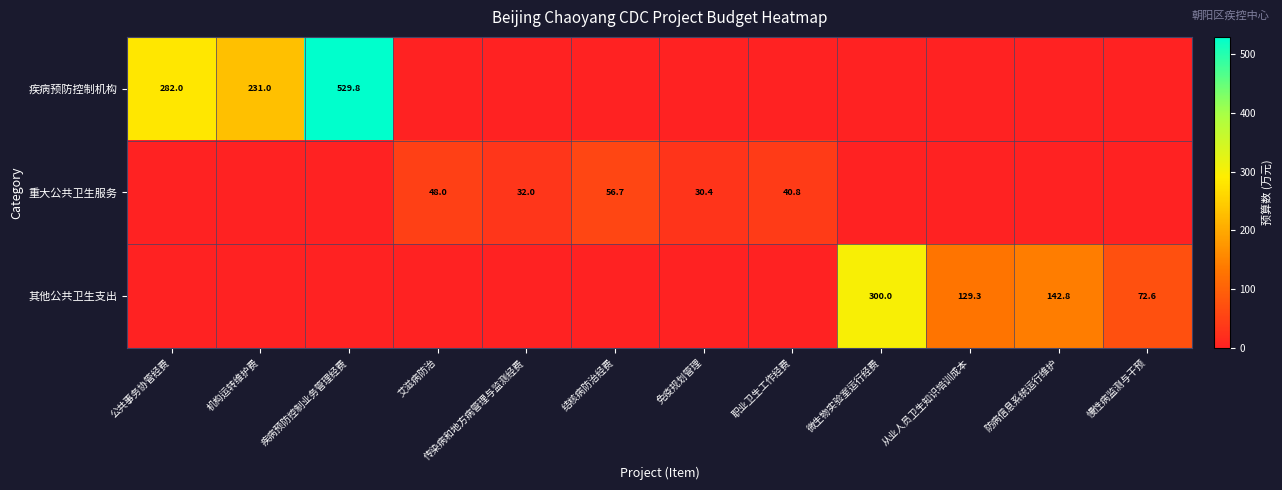

The 重大公共卫生服务 series shows 56.7 at 结核病防治经费. True or false?

True